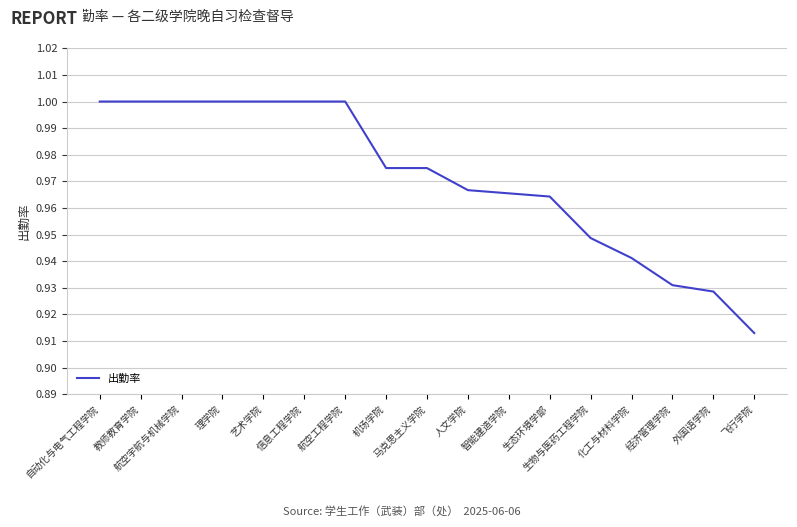

What is the difference between the maximum and second lowest values?

0.1